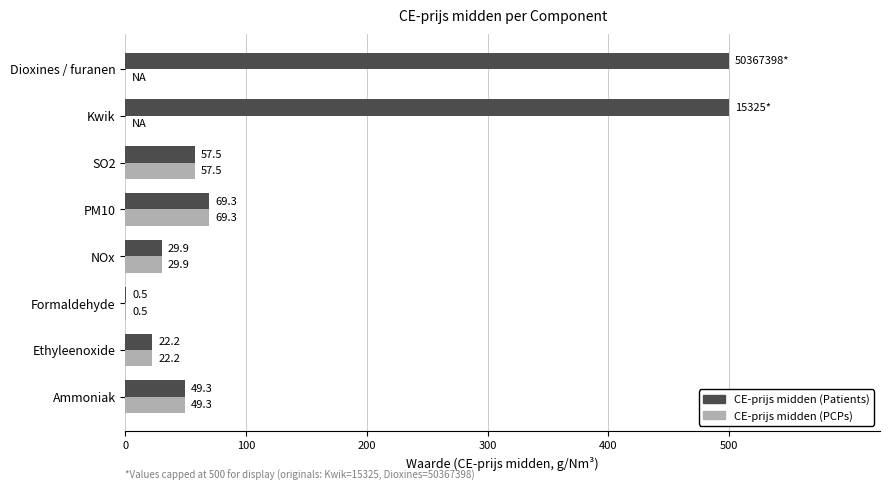

Where is CE-prijs midden (Patients) nearest to the value 250?

PM10